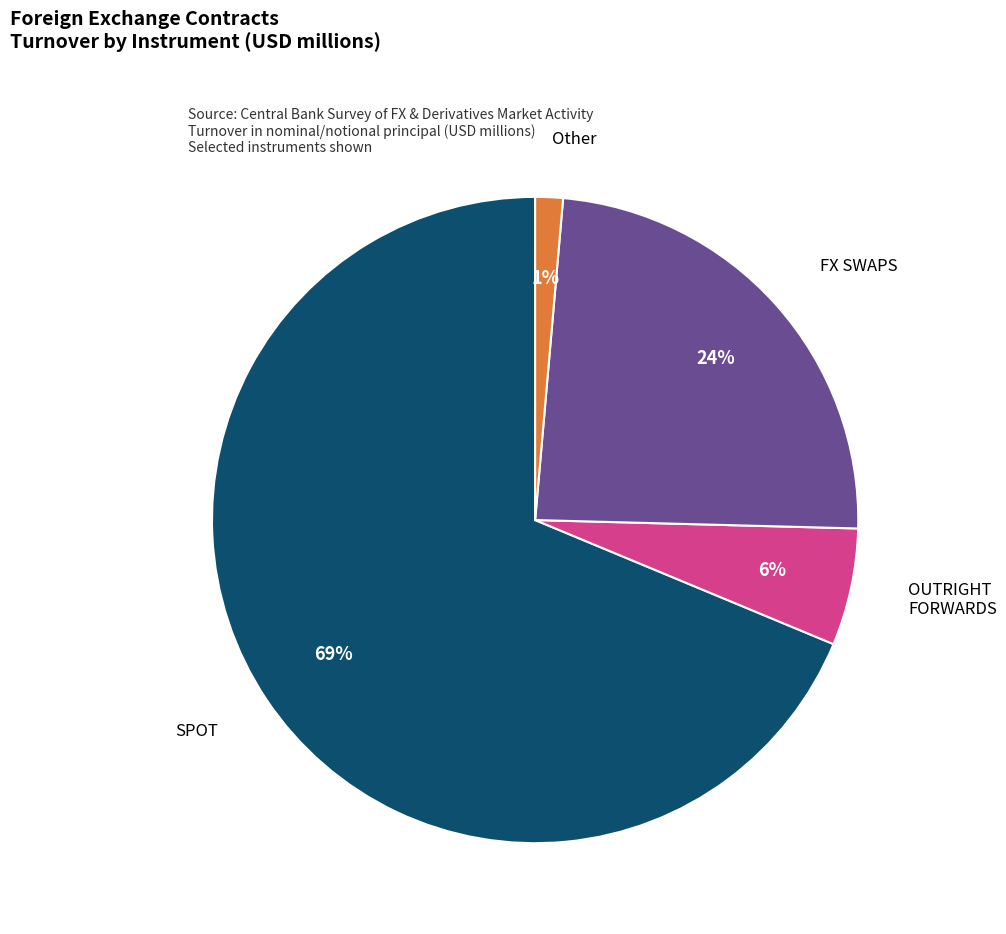

To the nearest percent, what is the average slice percentage?

25%